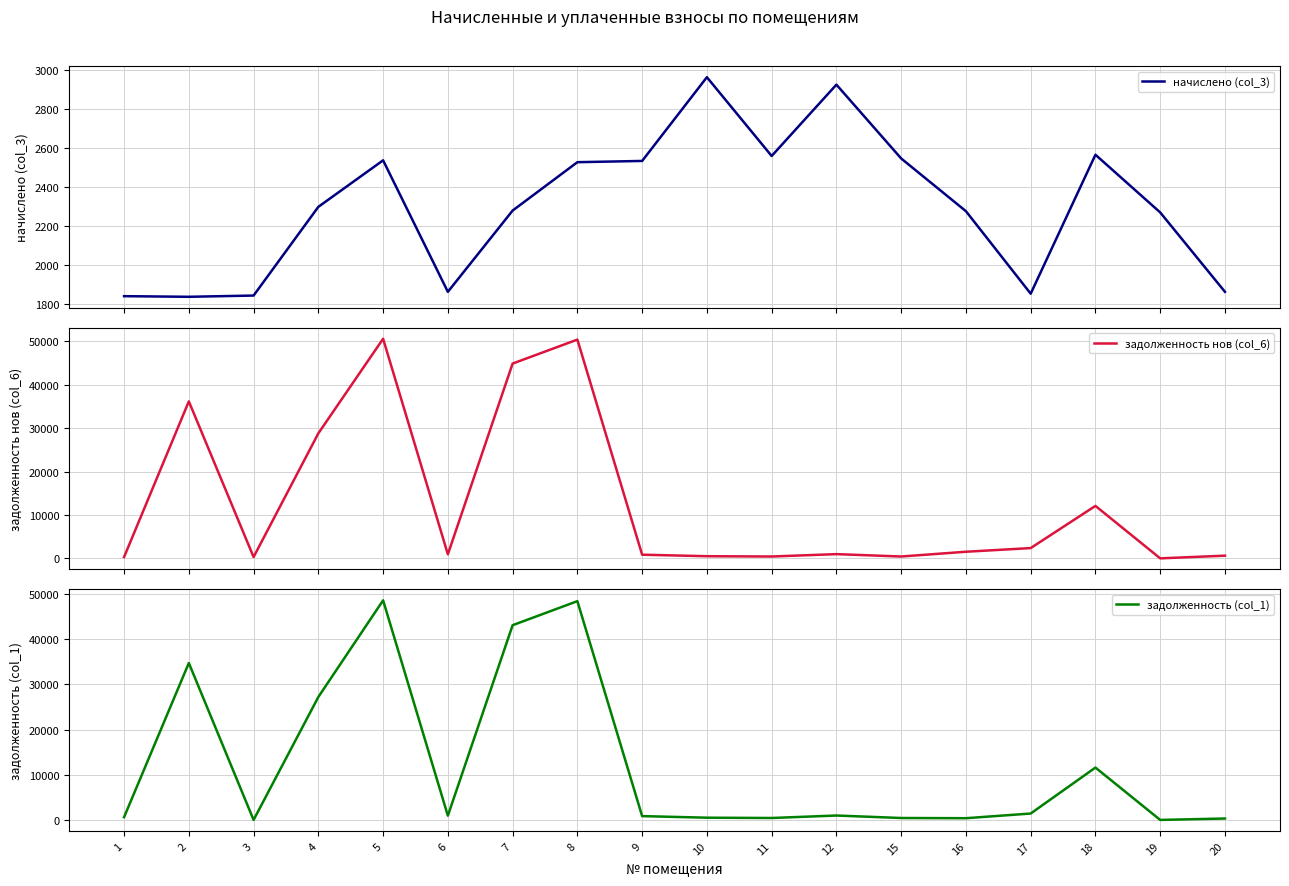

At which label does начислено (col_3) reach its peak?

10